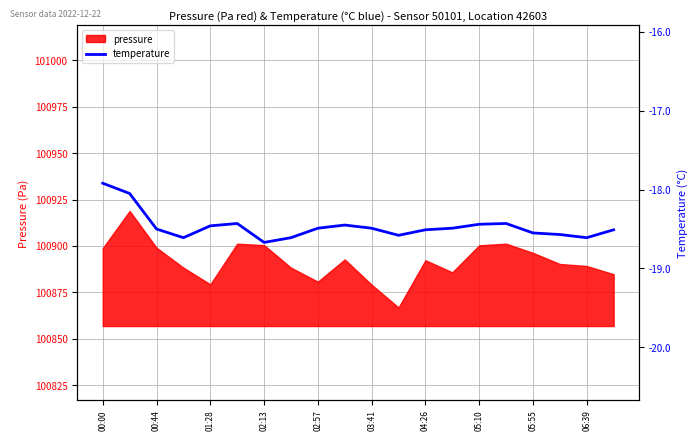

What is the maximum value shown in the chart?

-17.9